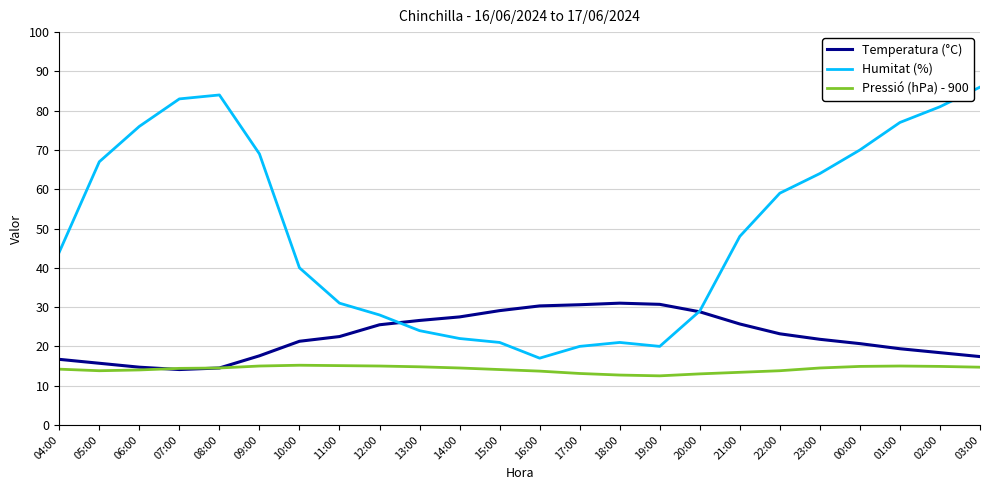

True or false: Pressió (hPa) - 900 and Humitat (%) cross at least once.

False